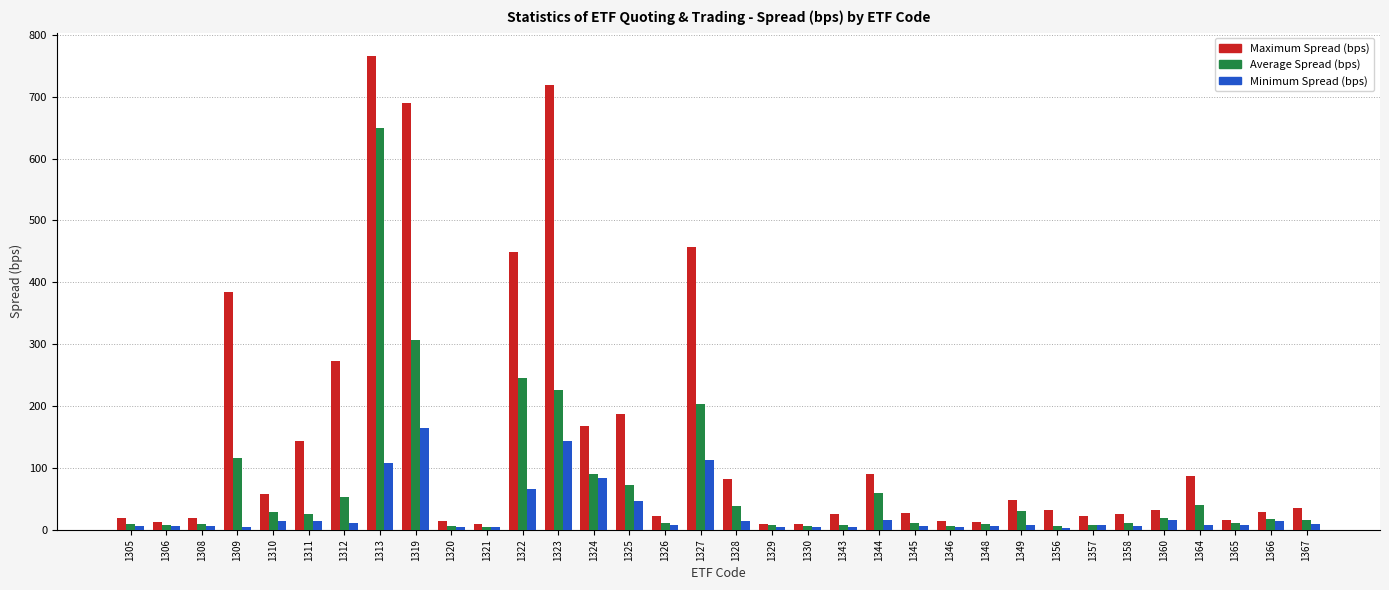

Which series has the widest spread of values?

Maximum Spread (bps)